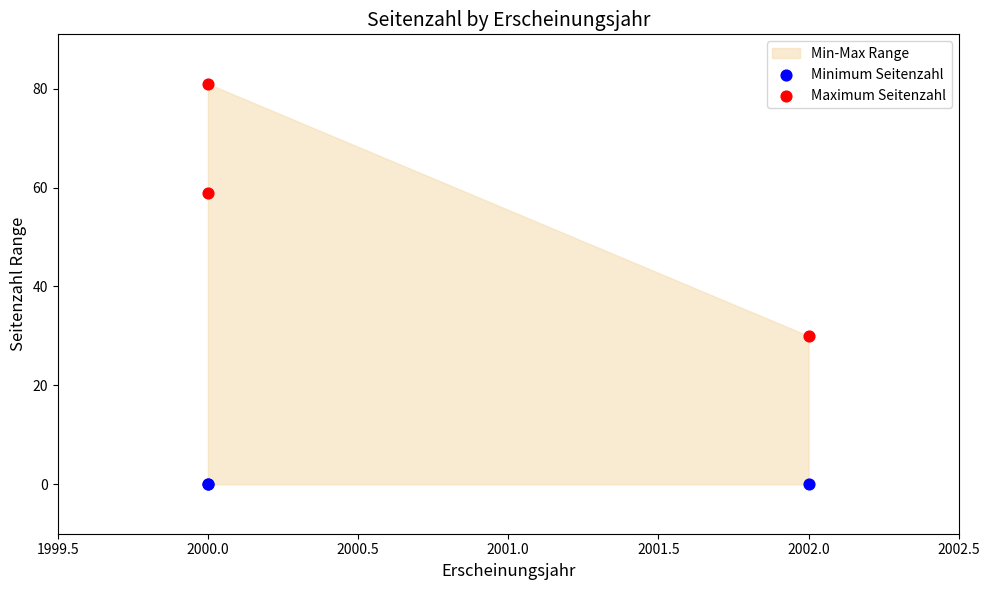

Which series reaches the minimum Y coordinate?

Minimum Seitenzahl